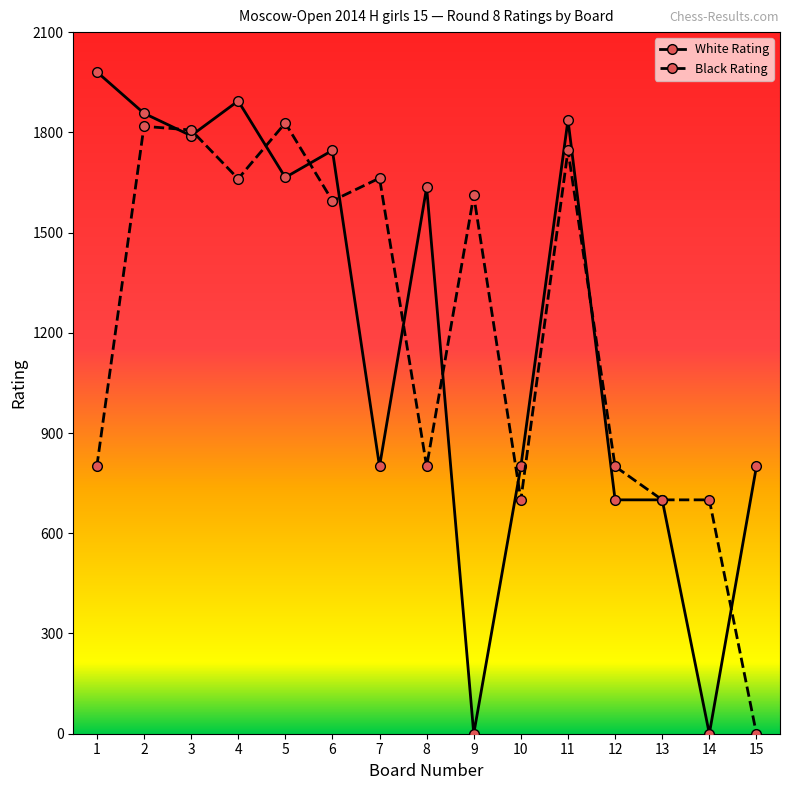

Is the value of White Rating at 10 greater than the value of Black Rating at 6?

No